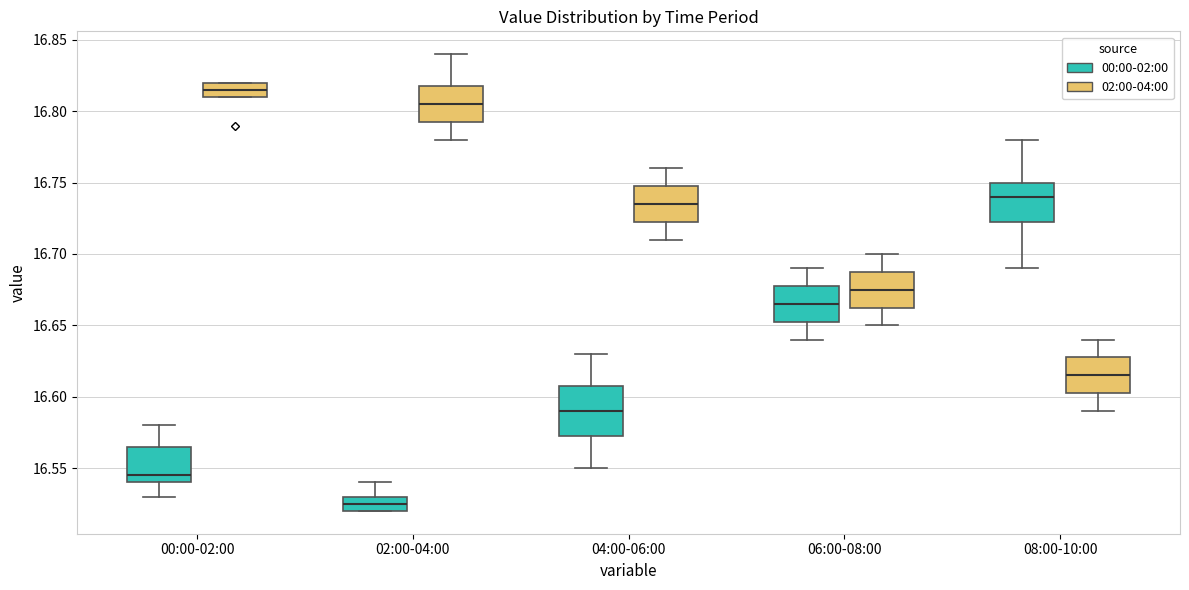

Where is the lower edge of the box for 00:00-02:00 (00:00-02:00) on the y-axis? The values are not printed on the chart, so give them approximately, as read against the axis.

16.540